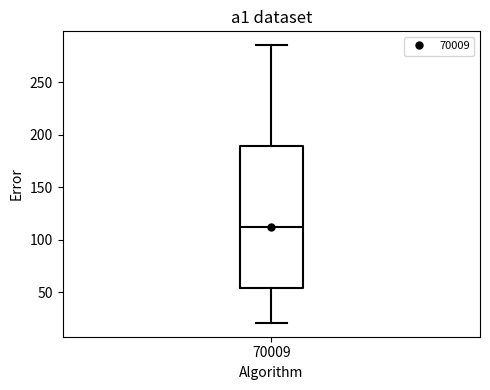

Read this box plot against the y-axis: the position of the median line, the range covered by the box, and the ends of both whiskers. The values are not printed on the chart, so give them approximately, as read against the axis.

median 110, box 55 to 190, whiskers 20 to 285